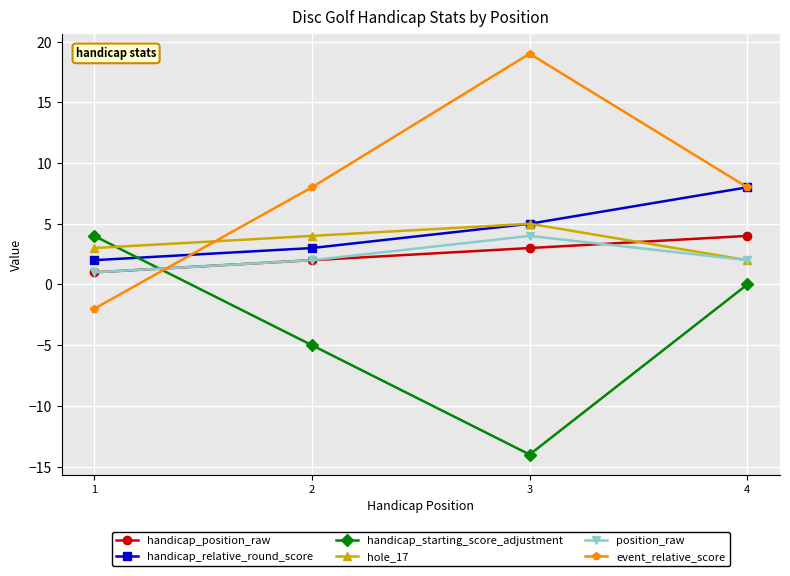

What is the minimum value shown in the chart?

-14